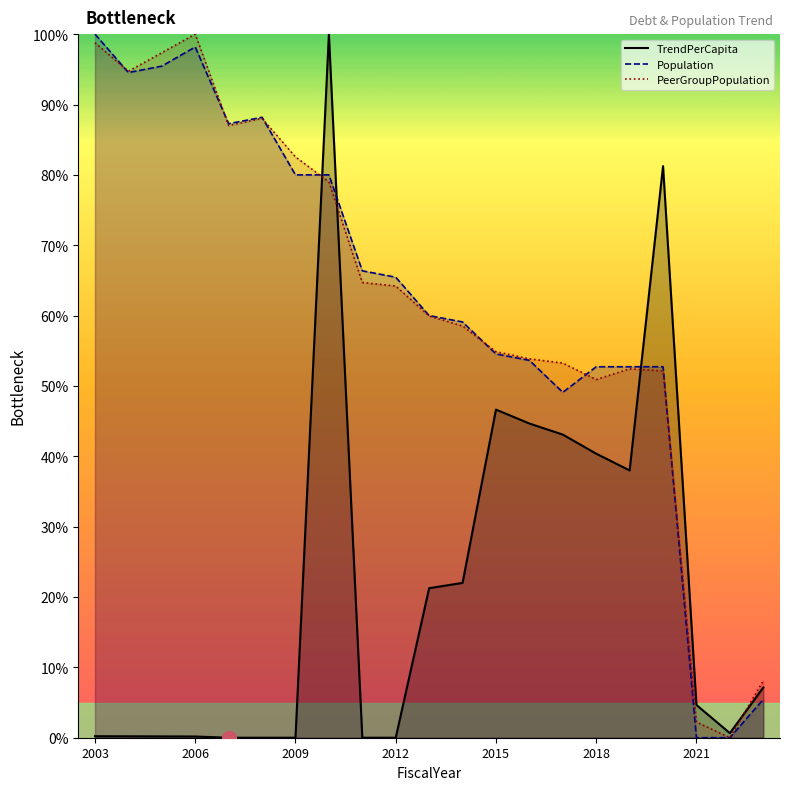

Is the value of Population at 2009 greater than the value of TrendPerCapita at 2018?

Yes